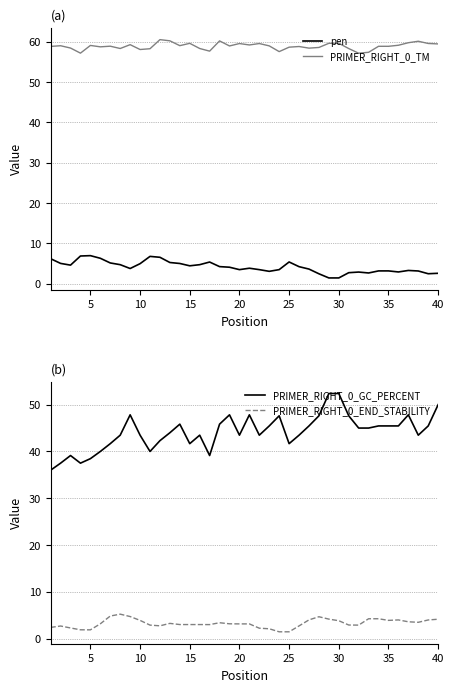

True or false: pen and PRIMER_RIGHT_0_TM intersect in this chart.

False